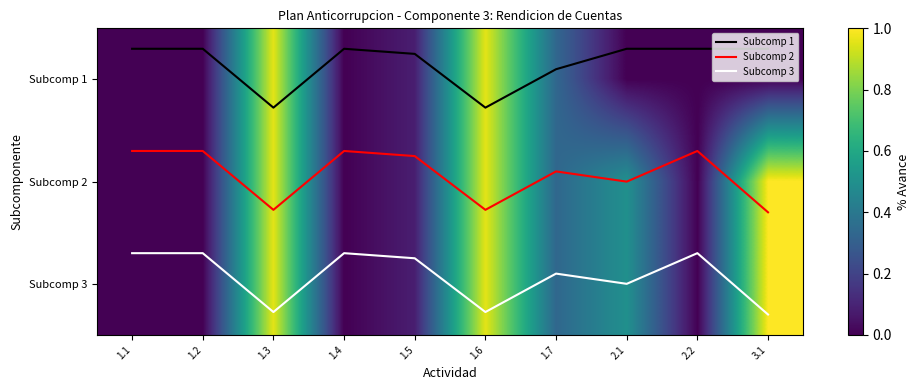

At which category is the sum across all series the highest?

1.3